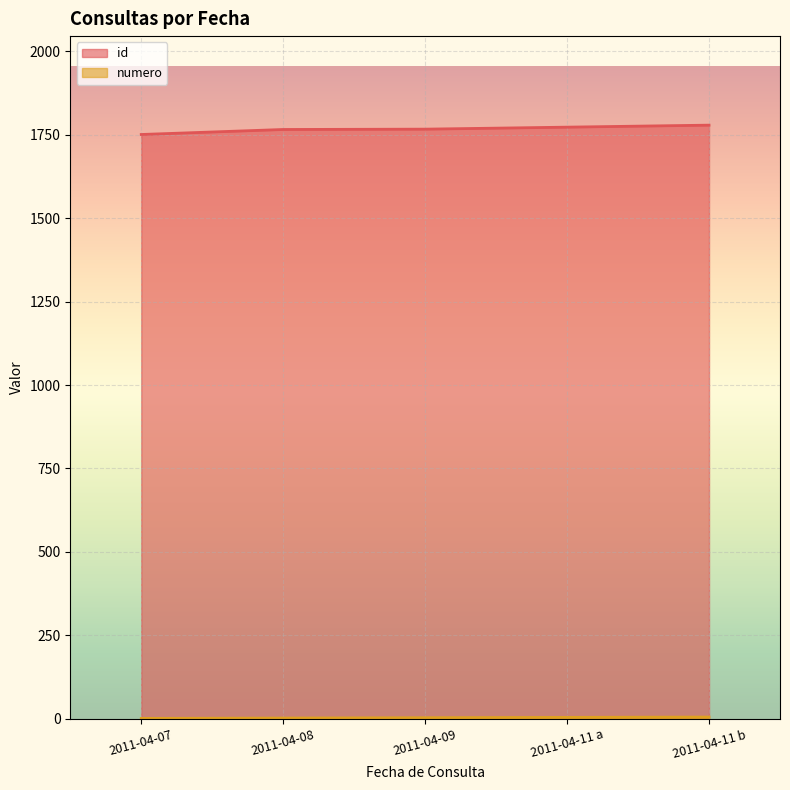

How many data points in id are above 1767?

2